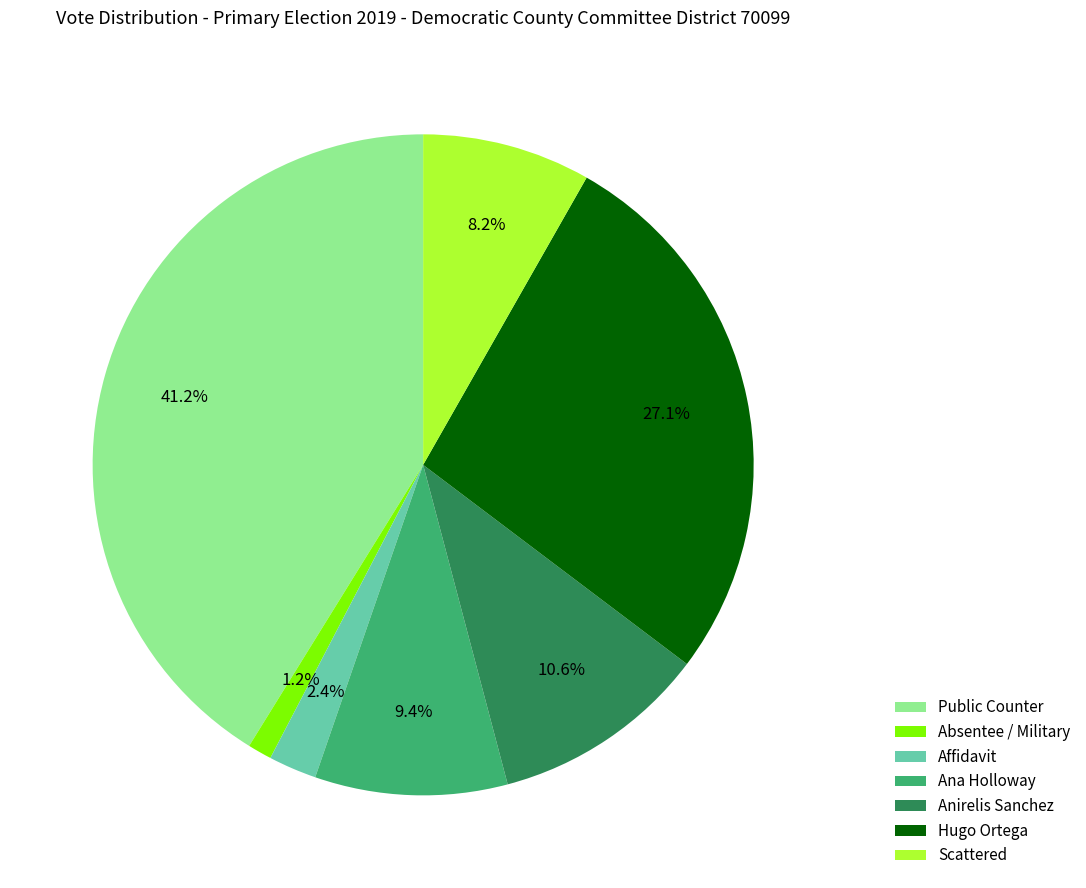

Is there any slice that represents more than half of the pie?

No